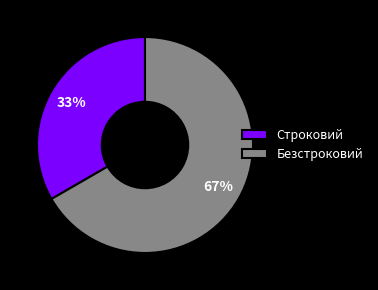

True or false: Строковий accounts for 26% of the total.

False